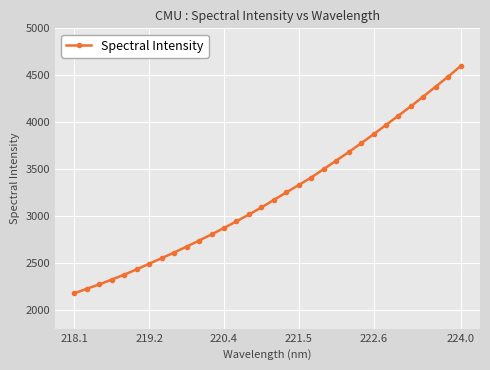

What is the difference between the maximum and minimum values?

2421.8